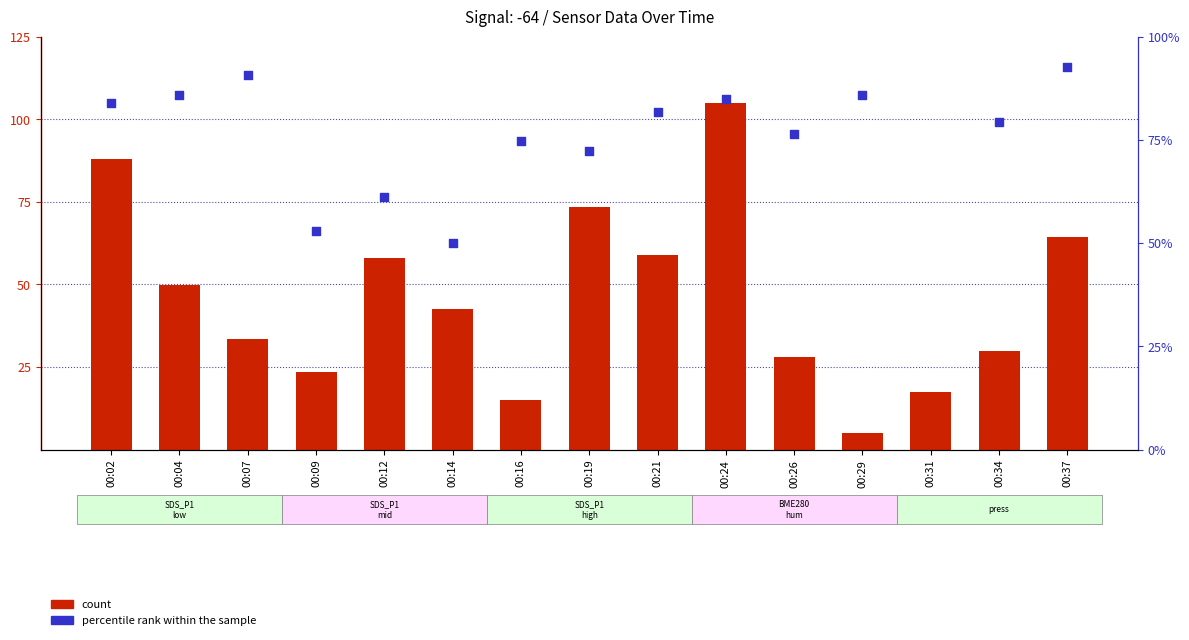

At how many categories does at least one series exceed 116?

1